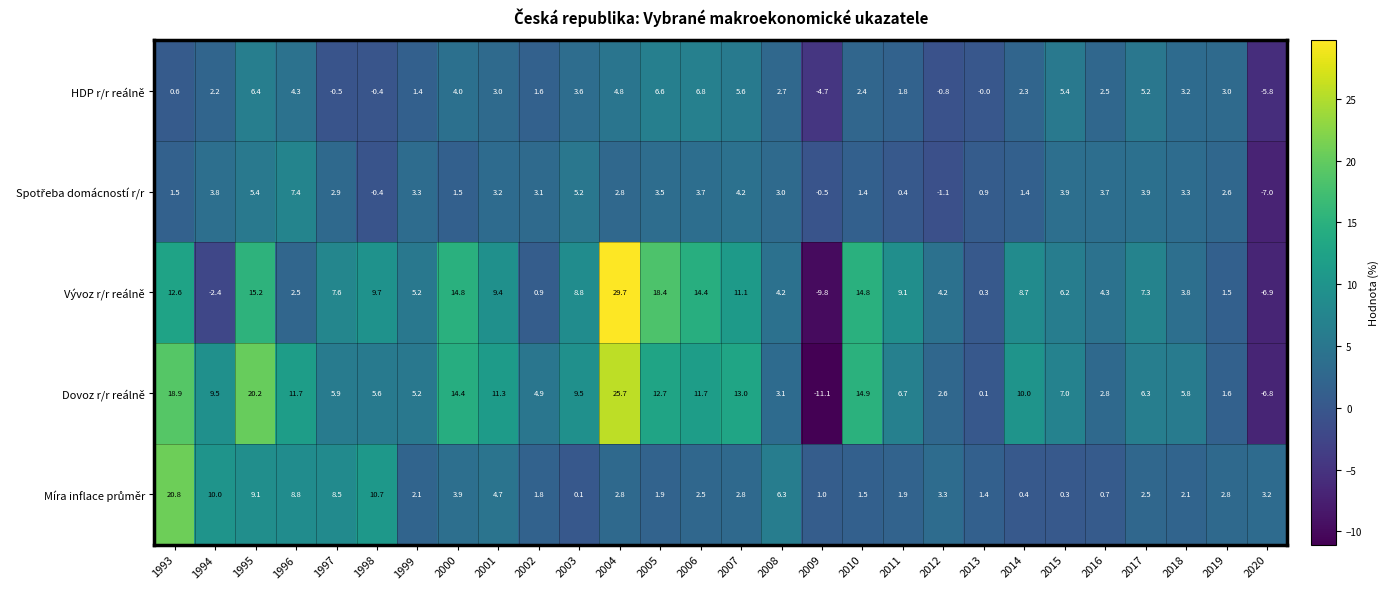

The HDP r/r reálně series shows 6.0 at 2013. True or false?

False